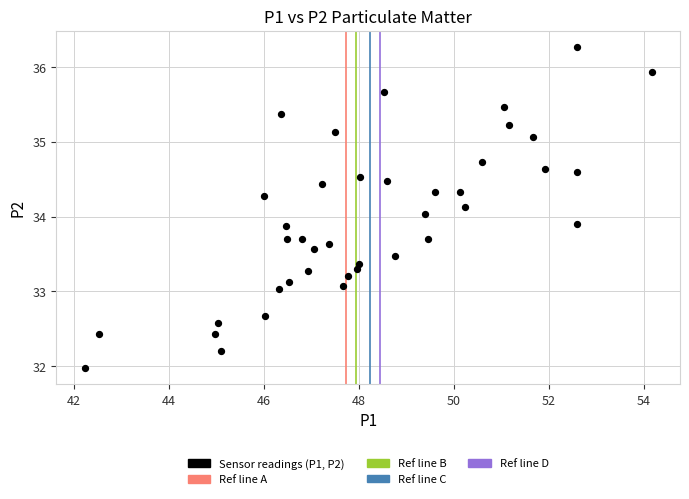

What is the range of X values (max minus min)?

11.9